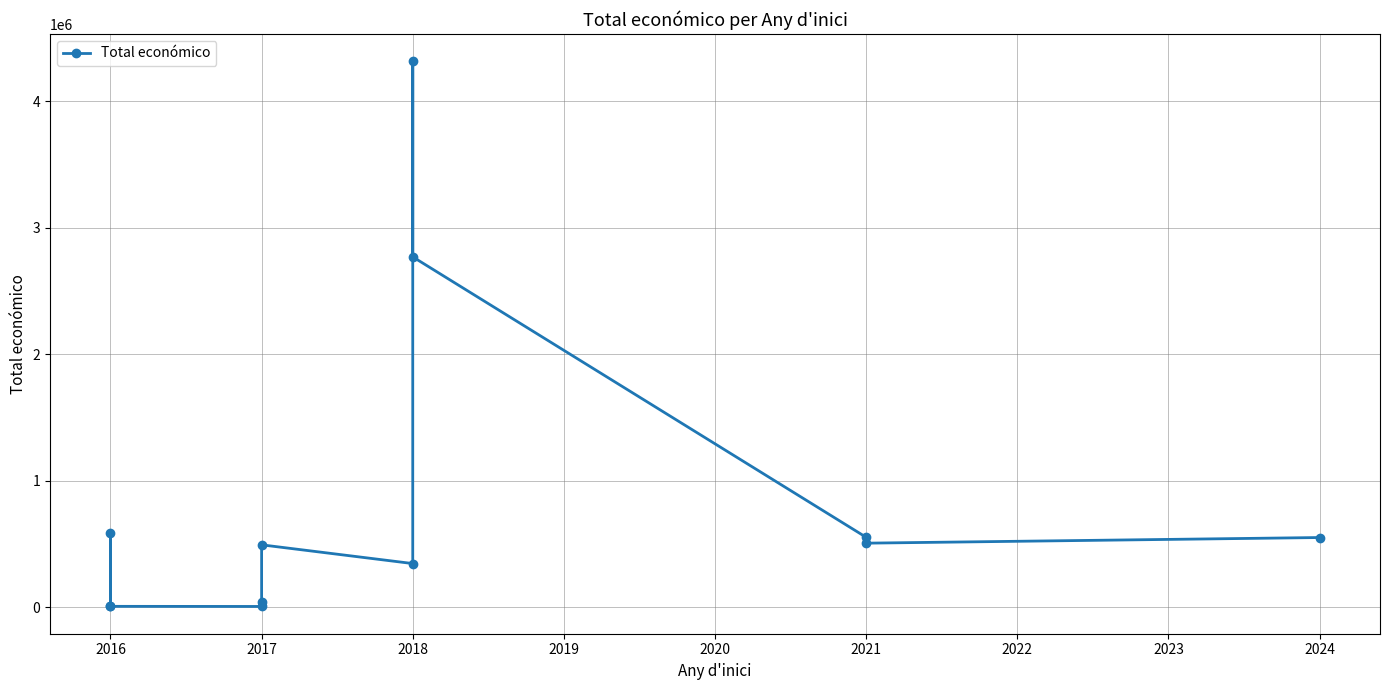

What is the average value?

847397